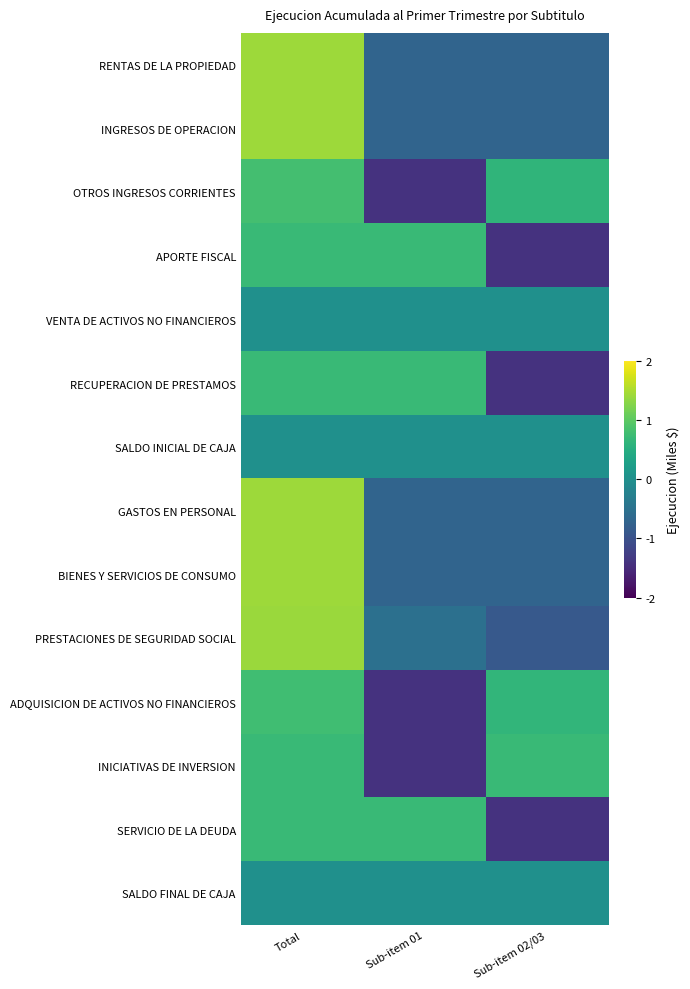

Reading left to right, transcribe all the data shown in this chart.

RENTAS DE LA PROPIEDAD: Total=1.4	Sub-item 01=-0.7	Sub-item 02/03=-0.7
INGRESOS DE OPERACION: Total=1.4	Sub-item 01=-0.7	Sub-item 02/03=-0.7
OTROS INGRESOS CORRIENTES: Total=0.8	Sub-item 01=-1.4	Sub-item 02/03=0.6
APORTE FISCAL: Total=0.7	Sub-item 01=0.7	Sub-item 02/03=-1.4
VENTA DE ACTIVOS NO FINANCIEROS: Total=0.0	Sub-item 01=0.0	Sub-item 02/03=0.0
RECUPERACION DE PRESTAMOS: Total=0.7	Sub-item 01=0.7	Sub-item 02/03=-1.4
SALDO INICIAL DE CAJA: Total=0.0	Sub-item 01=0.0	Sub-item 02/03=0.0
GASTOS EN PERSONAL: Total=1.4	Sub-item 01=-0.7	Sub-item 02/03=-0.7
BIENES Y SERVICIOS DE CONSUMO: Total=1.4	Sub-item 01=-0.7	Sub-item 02/03=-0.7
PRESTACIONES DE SEGURIDAD SOCIAL: Total=1.4	Sub-item 01=-0.5	Sub-item 02/03=-0.9
ADQUISICION DE ACTIVOS NO FINANCIEROS: Total=0.8	Sub-item 01=-1.4	Sub-item 02/03=0.6
INICIATIVAS DE INVERSION: Total=0.7	Sub-item 01=-1.4	Sub-item 02/03=0.7
SERVICIO DE LA DEUDA: Total=0.7	Sub-item 01=0.7	Sub-item 02/03=-1.4
SALDO FINAL DE CAJA: Total=0.0	Sub-item 01=0.0	Sub-item 02/03=0.0